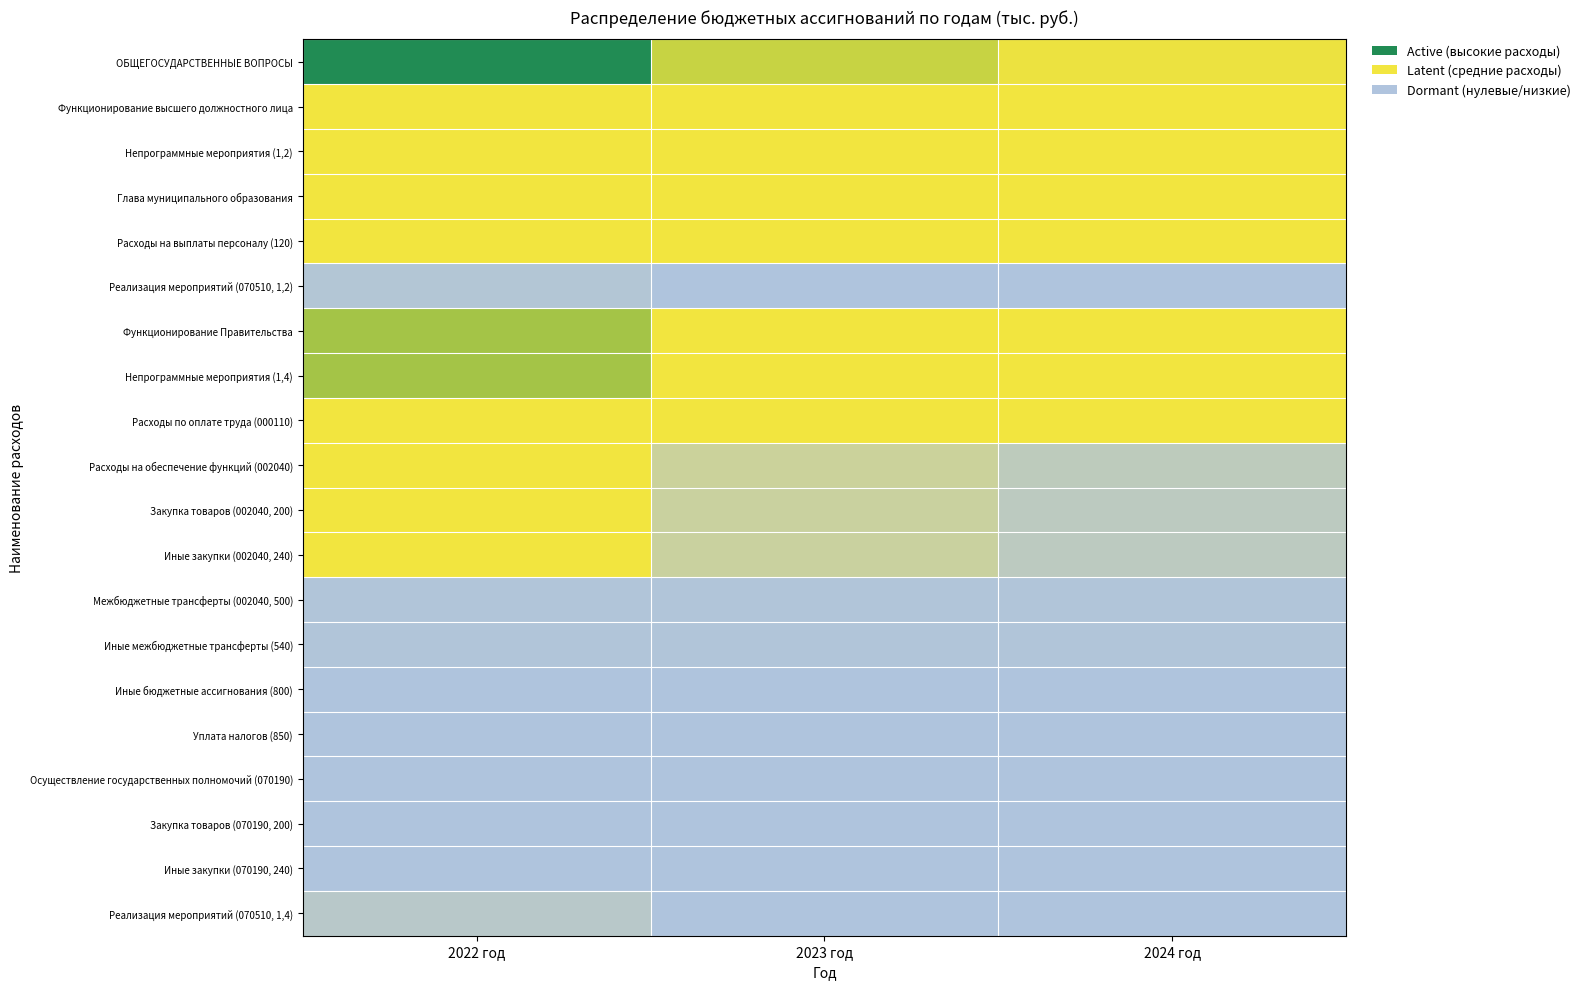

Reading right to left, list all the values displayed in this chart.

ОБЩЕГОСУДАРСТВЕННЫЕ ВОПРОСЫ: 2024 год=2023.5	2023 год=2252.9	2022 год=3311.0
Функционирование высшего должностного лица: 2024 год=769.1	2023 год=769.1	2022 год=806.3
Непрограммные мероприятия (1,2): 2024 год=769.1	2023 год=769.1	2022 год=806.3
Глава муниципального образования: 2024 год=769.1	2023 год=769.1	2022 год=769.1
Расходы на выплаты персоналу (120): 2024 год=769.1	2023 год=769.1	2022 год=769.1
Реализация мероприятий (070510, 1,2): 2024 год=0.0	2023 год=0.0	2022 год=37.2
Функционирование Правительства: 2024 год=1236.7	2023 год=1466.1	2022 год=2482.0
Непрограммные мероприятия (1,4): 2024 год=1236.7	2023 год=1466.1	2022 год=2482.0
Расходы по оплате труда (000110): 2024 год=1122.7	2023 год=1252.1	2022 год=1621.5
Расходы на обеспечение функций (002040): 2024 год=113.9	2023 год=213.9	2022 год=793.8
Закупка товаров (002040, 200): 2024 год=97.0	2023 год=197.0	2022 год=771.9
Иные закупки (002040, 240): 2024 год=97.0	2023 год=197.0	2022 год=771.9
Межбюджетные трансферты (002040, 500): 2024 год=16.9	2023 год=16.9	2022 год=16.9
Иные межбюджетные трансферты (540): 2024 год=16.9	2023 год=16.9	2022 год=16.9
Иные бюджетные ассигнования (800): 2024 год=0.0	2023 год=0.0	2022 год=5.0
Уплата налогов (850): 2024 год=0.0	2023 год=0.0	2022 год=5.0
Осуществление государственных полномочий (070190): 2024 год=0.1	2023 год=0.1	2022 год=0.1
Закупка товаров (070190, 200): 2024 год=0.1	2023 год=0.1	2022 год=0.1
Иные закупки (070190, 240): 2024 год=0.1	2023 год=0.1	2022 год=0.1
Реализация мероприятий (070510, 1,4): 2024 год=0.0	2023 год=0.0	2022 год=66.6